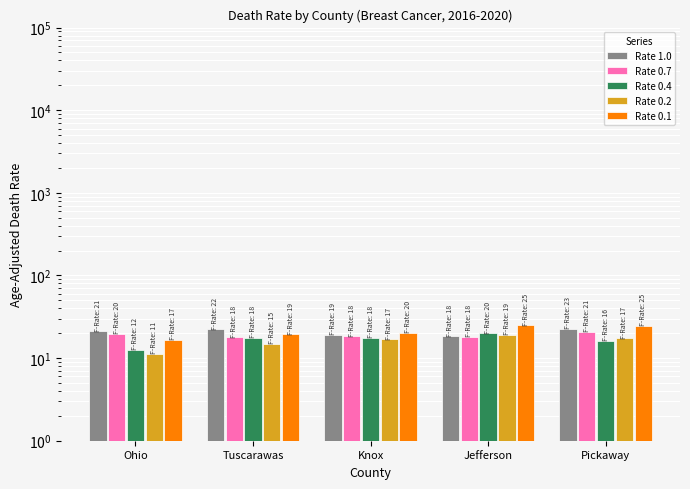

Reading right to left, what are all the values shown in this chart?

Rate 1.0: Pickaway=22.8	Jefferson=18.4	Knox=19.3	Tuscarawas=22.4	Ohio=21.0
Rate 0.7: Pickaway=20.7	Jefferson=18.2	Knox=18.4	Tuscarawas=17.8	Ohio=19.6
Rate 0.4: Pickaway=16.2	Jefferson=19.9	Knox=17.5	Tuscarawas=17.5	Ohio=12.5
Rate 0.2: Pickaway=17.4	Jefferson=19.3	Knox=16.8	Tuscarawas=14.9	Ohio=11.1
Rate 0.1: Pickaway=24.6	Jefferson=24.9	Knox=20.2	Tuscarawas=19.4	Ohio=16.6